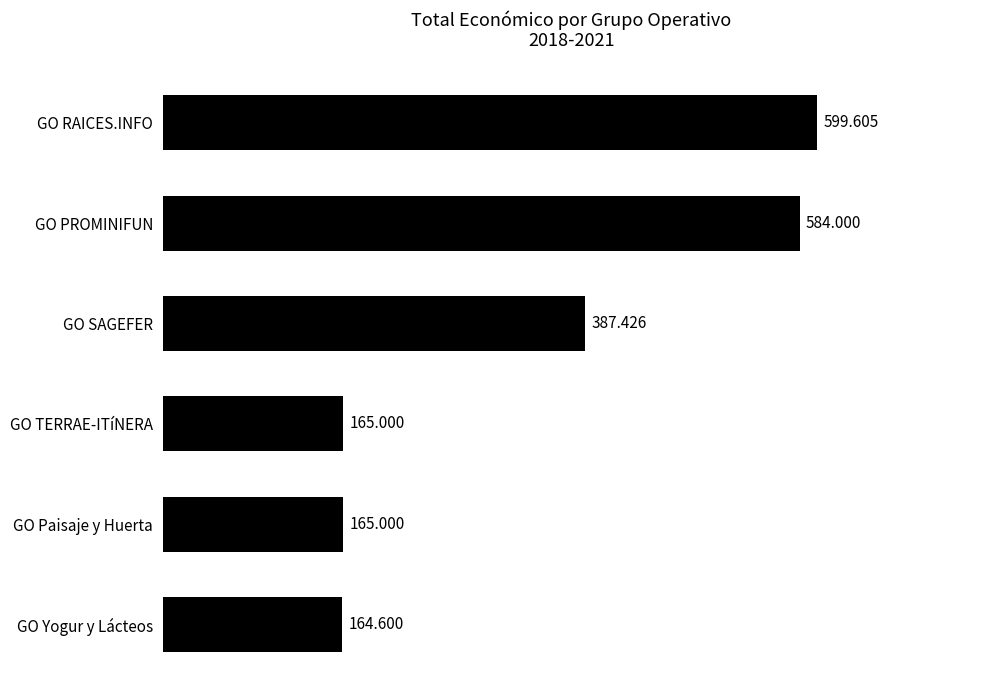

Does the chart contain any negative values?

No